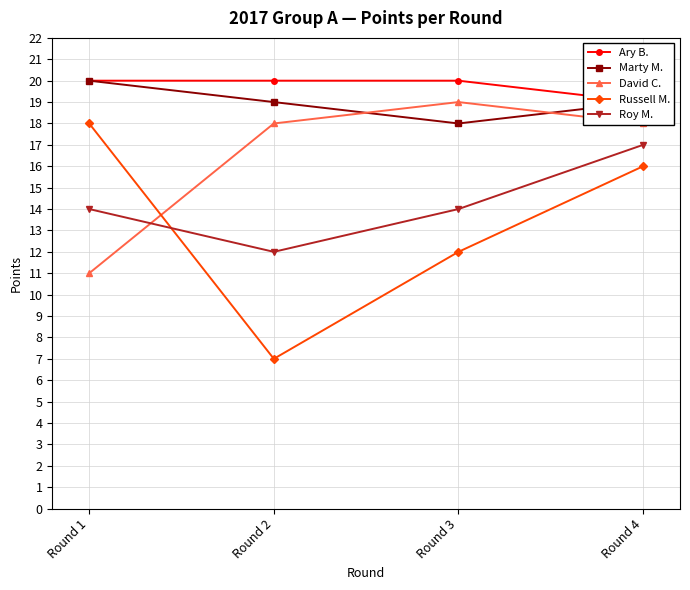

Rank the series by their maximum value, from lowest to highest.

Roy M., Russell M., David C., Ary B., Marty M.